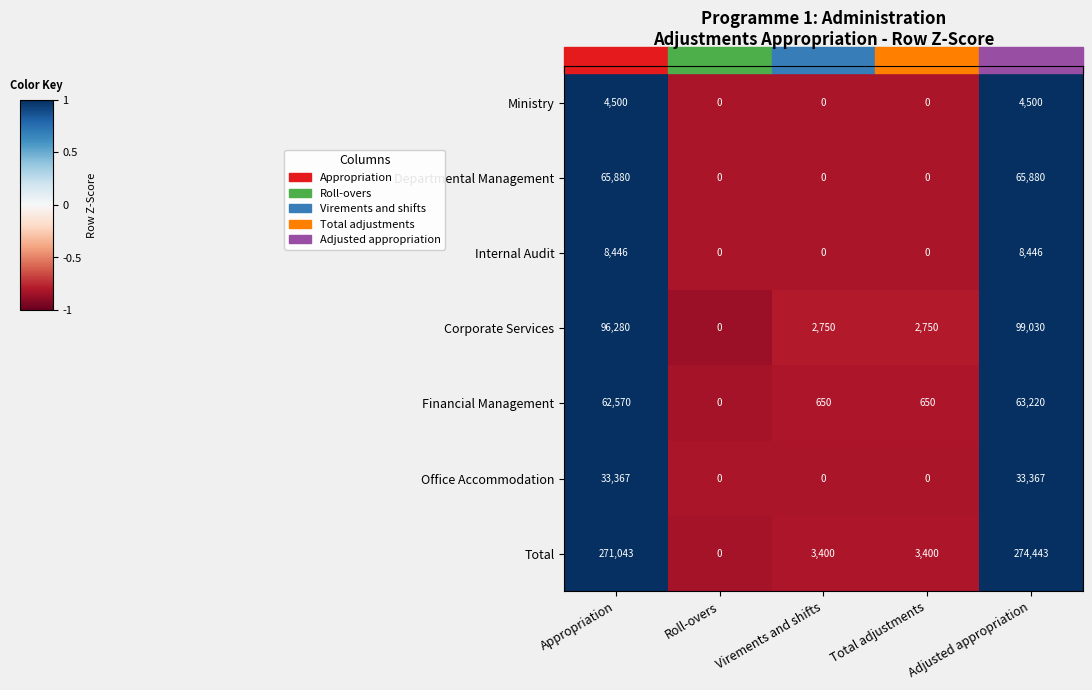

True or false: Financial Management has a value of 650 at Total adjustments.

True